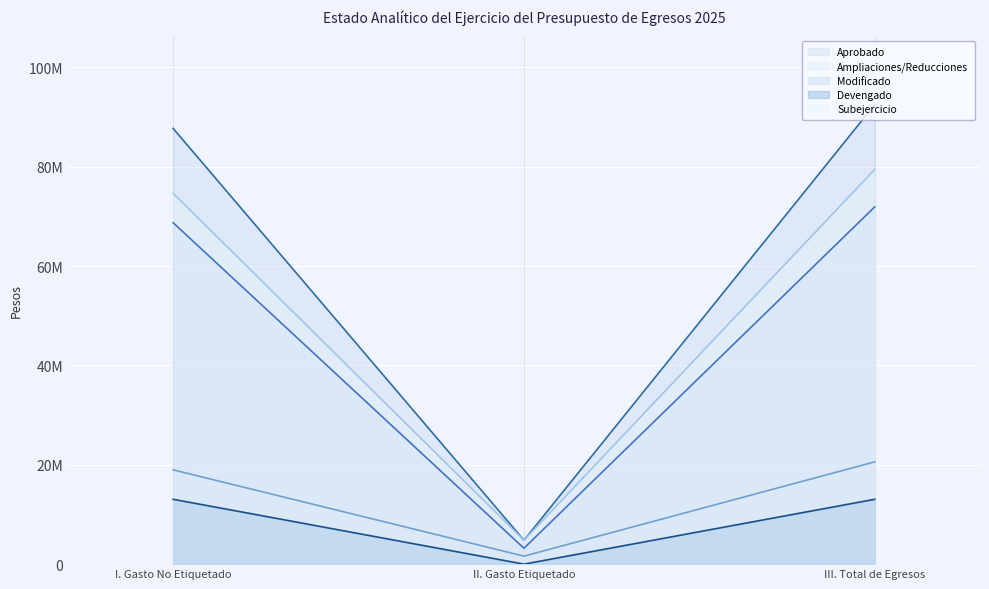

What is the sum of all Devengado values?

26104951.3